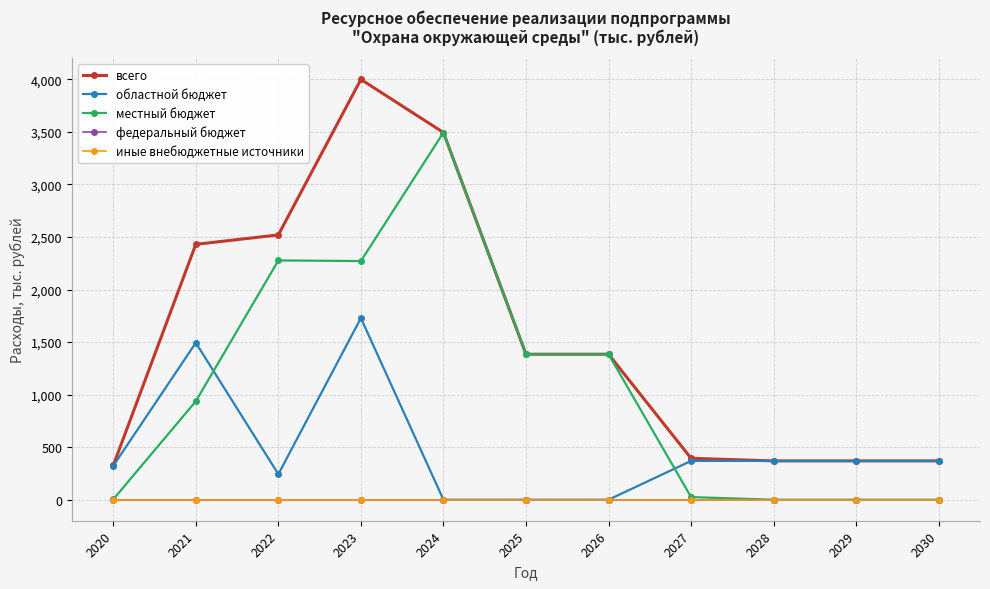

Does the chart have visible grid lines?

Yes